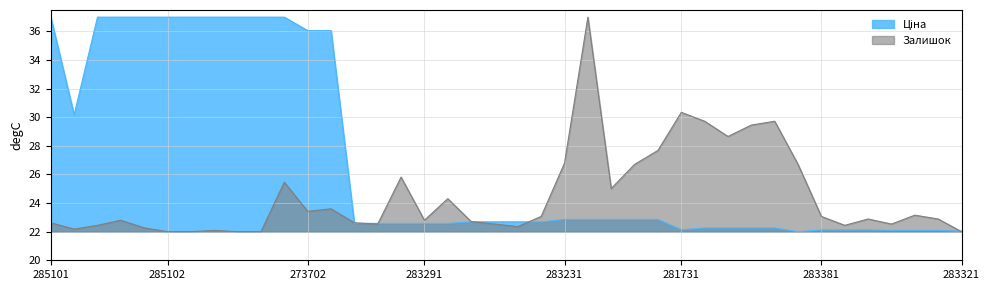

Read the Залишок value at 283321.

22.0